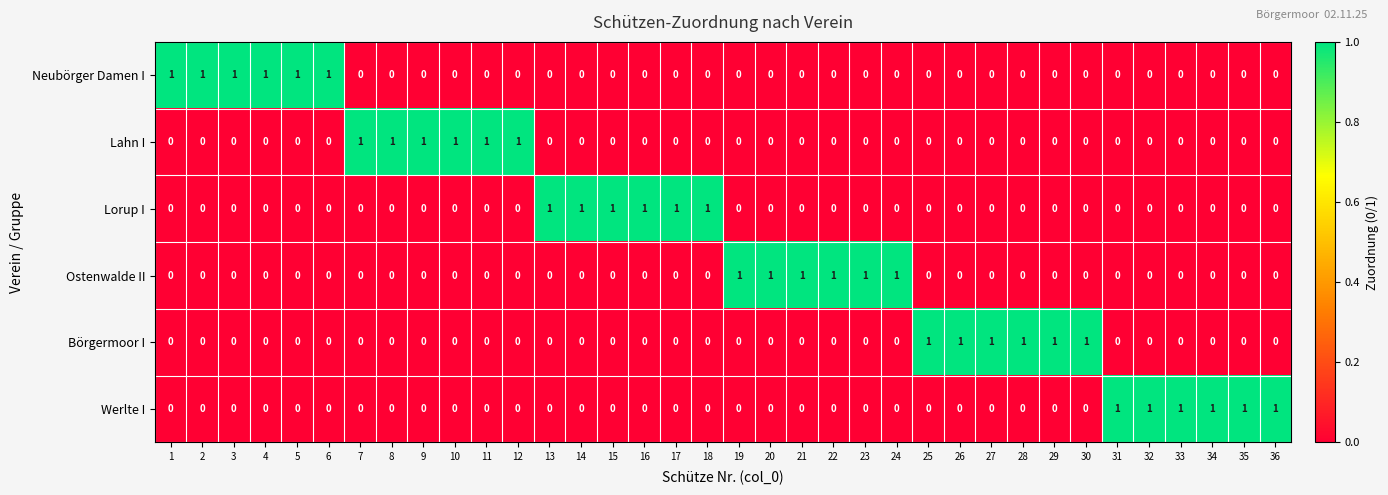

What is the sum of all Börgermoor I values?

6